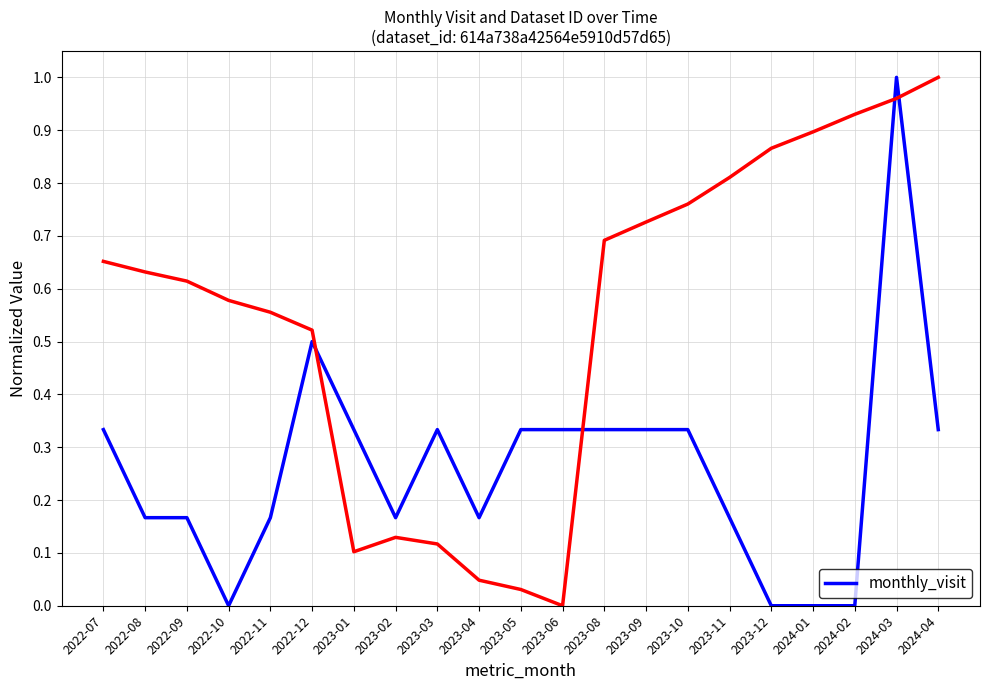

What is the sum of the values at 2023-06 and 2023-08?

0.7